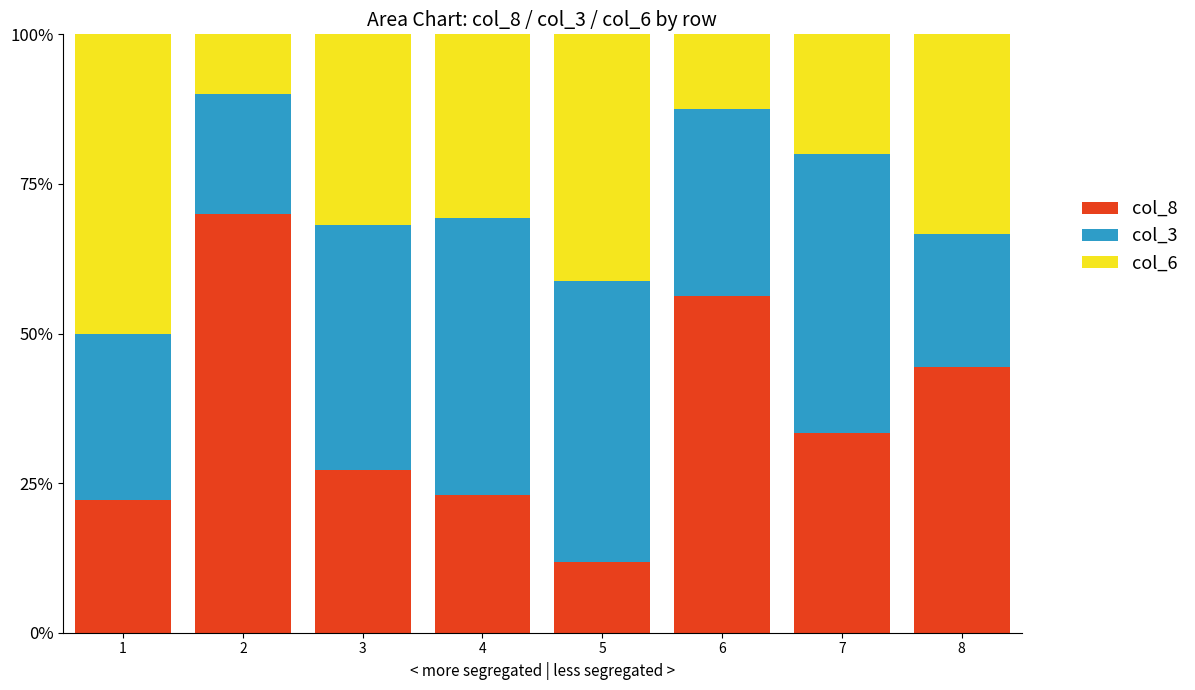

What value does the col_8 series have at 7?

33.3